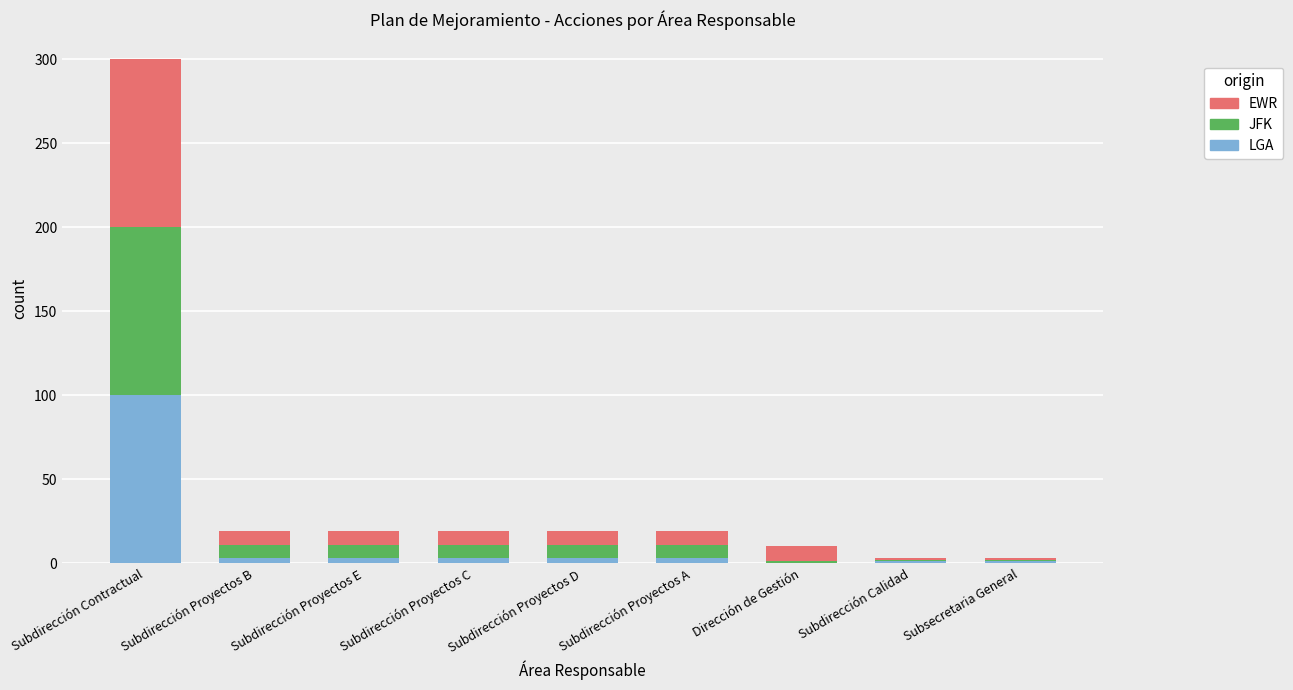

Which category has the highest value in the LGA series?

Subdirección Contractual